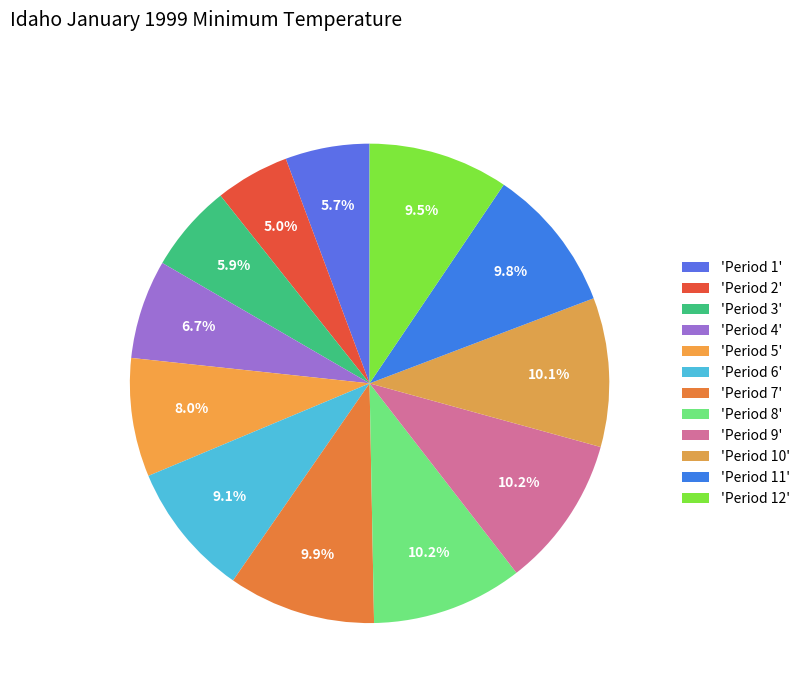

What is the largest slice in the pie chart?

Period 9